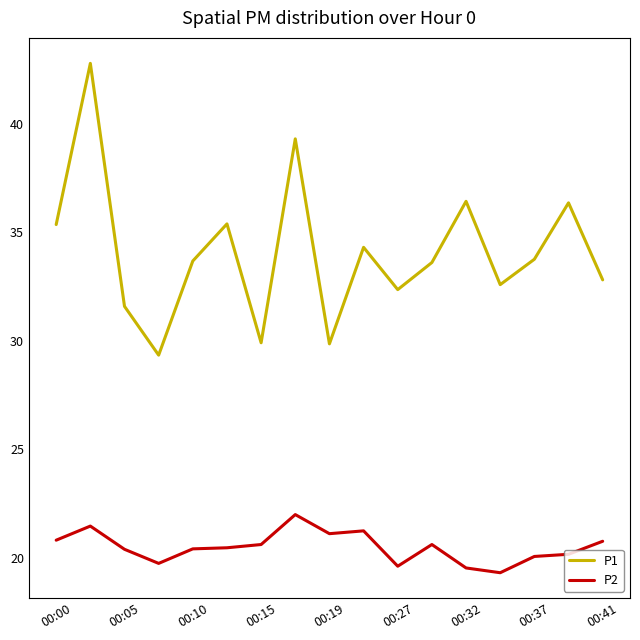

Which series has the largest range (max minus min)?

P1